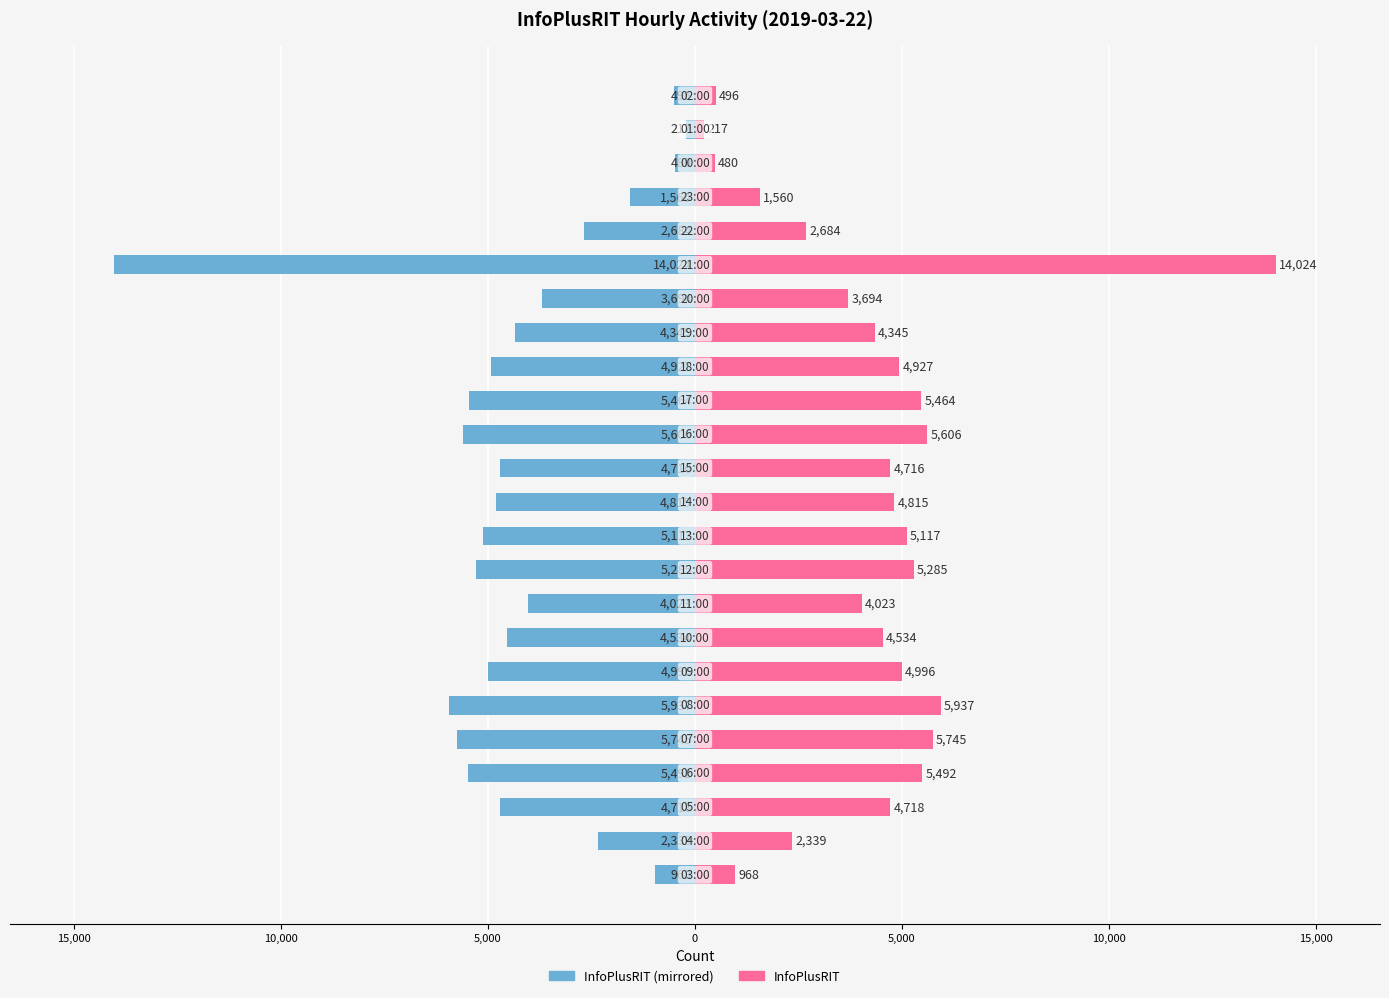

Which series has the largest range (max minus min)?

InfoPlusRIT (left)